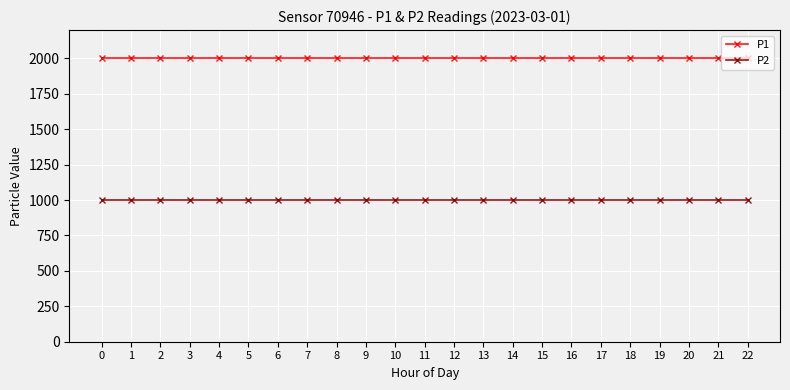

Reading left to right, list all the values displayed in this chart.

P1: 1999.9	1999.9	1999.9	1999.9	1999.9	1999.9	1999.9	1999.9	1999.9	1999.9	1999.9	1999.9	1999.9	1999.9	1999.9	1999.9	1999.9	1999.9	1999.9	1999.9	1999.9	1999.9	1999.9
P2: 999.9	999.9	999.9	999.9	999.9	999.9	999.9	999.9	999.9	999.9	999.9	999.9	999.9	999.9	999.9	999.9	999.9	999.9	999.9	999.9	999.9	999.9	999.9